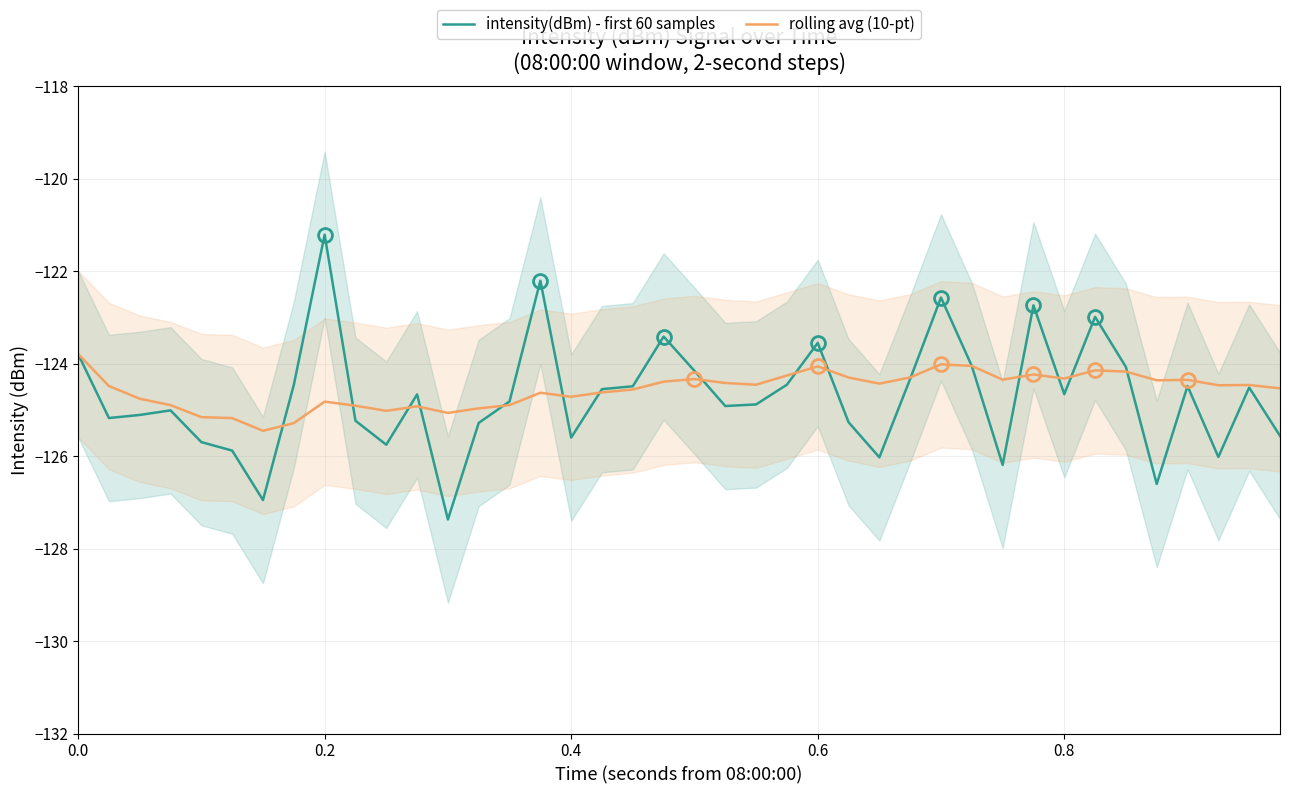

The value of rolling avg (10-pt) at 0.8 is -57.2. True or false?

False